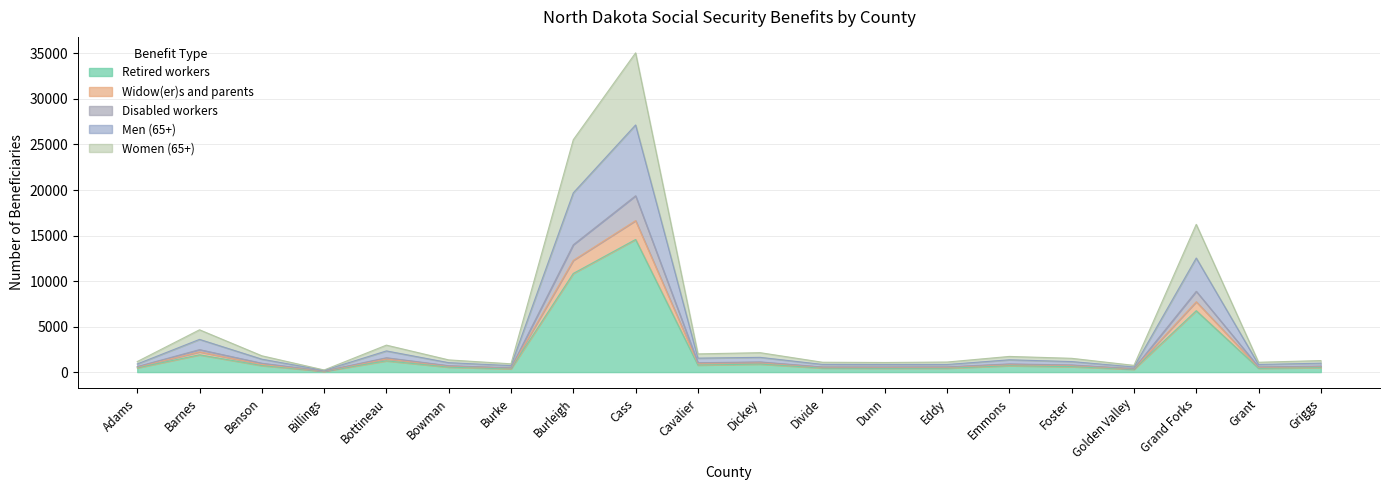

How many interior local valleys does the Women (65+) series have?

6